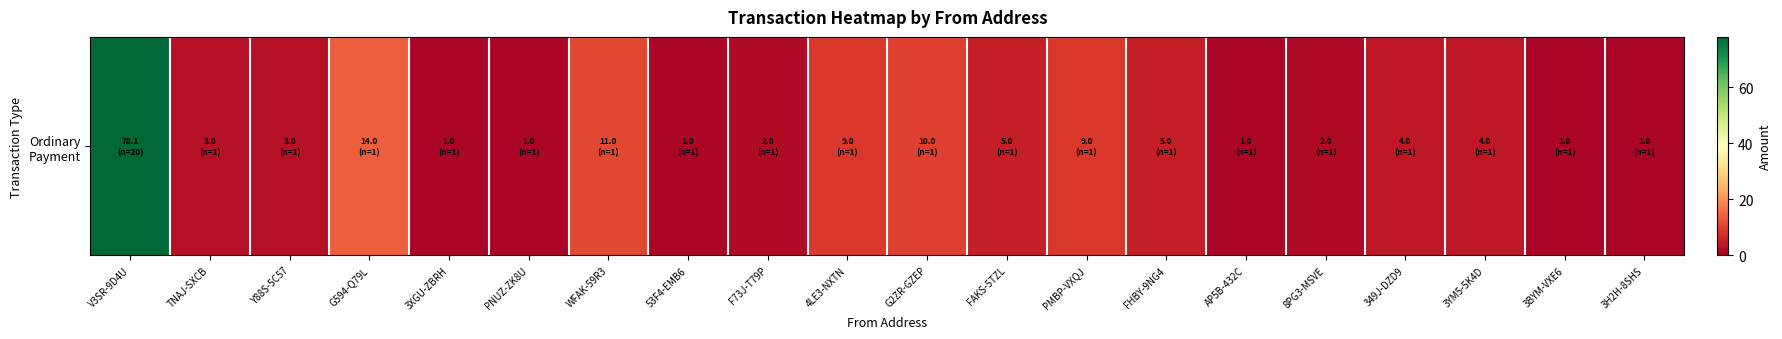

Reading left to right, extract all data points from this chart.

78.1	3.0	3.0	14.0	1.0	1.0	11.0	1.0	2.0	9.0	10.0	5.0	9.0	5.0	1.0	2.0	4.0	4.0	1.0	1.0